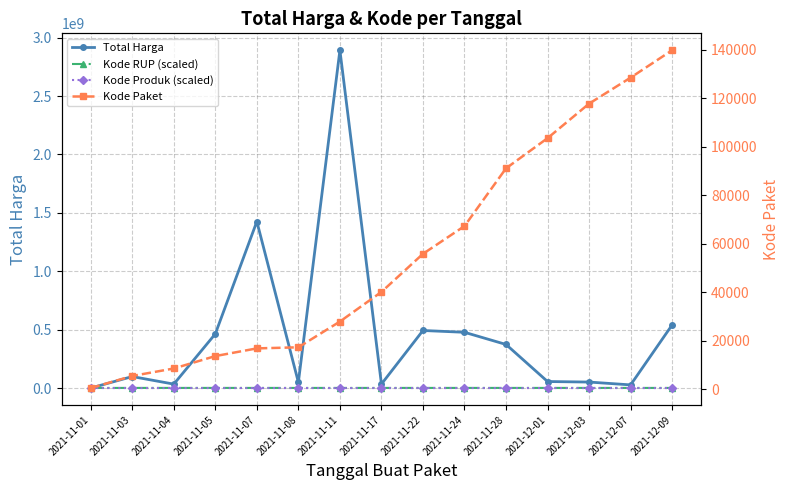

Where does the Total Harga series first go above 98772570?

2021-11-05